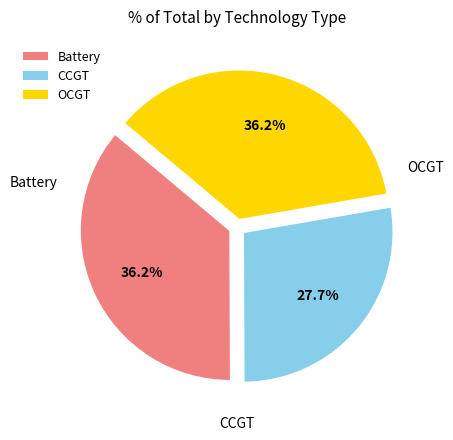

Is there a majority slice in this chart?

No